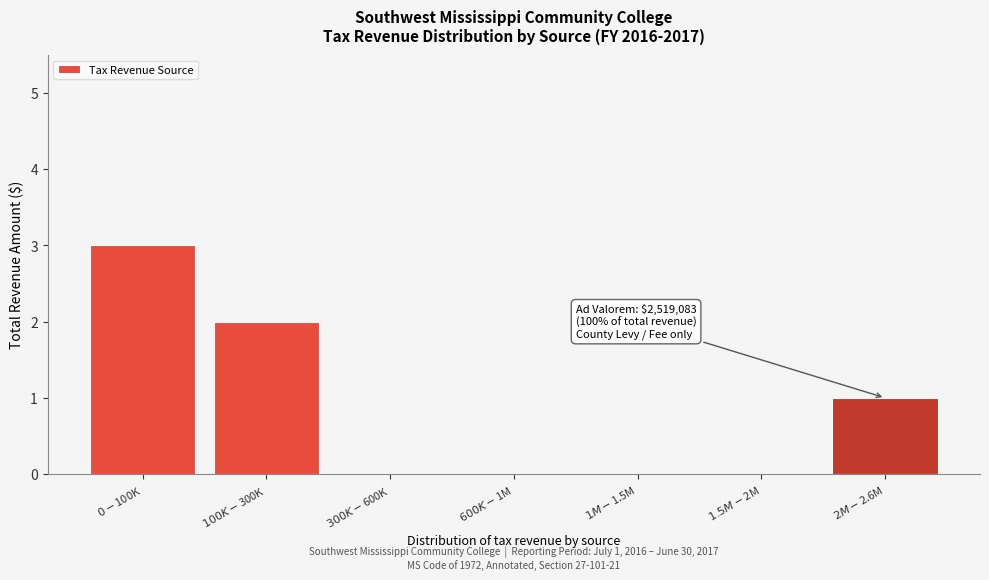

What is the maximum value shown in the chart?

3